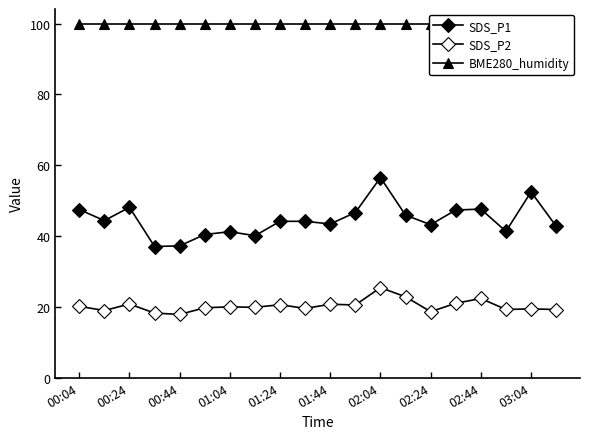

What is the highest value of the SDS_P2 series?

25.4